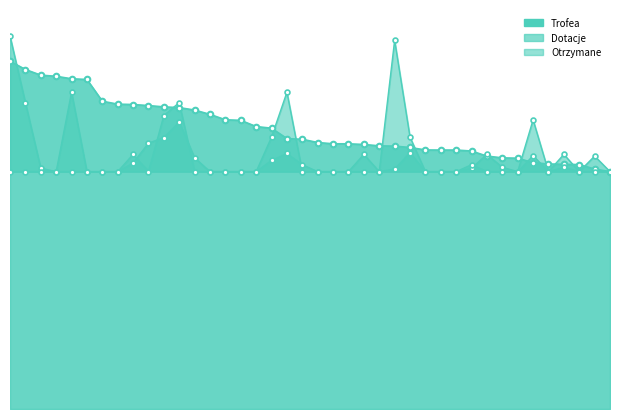

Reading left to right, list all the values displayed in this chart.

Trofea: 8059	7866	7735	7709	7651	7635	7131	7063	7055	7030	7000	6983	6926	6826	6701	6688	6544	6506	6265	6249	6174	6145	6144	6129	6097	6091	6059	6002	6000	6000	5977	5859	5819	5811	5707	5677	5670	5663	5560	5500
Dotacje: 8640	7100	5580	5500	7340	5500	5500	5500	5700	6160	6290	6650	5820	5500	5500	5500	5500	5760	5920	5660	5500	5500	5500	5500	5500	5560	5940	5500	5500	5500	5580	5900	5600	5500	5870	5500	5600	5500	5860	5500
Otrzymane: 5500	5500	5500	5500	5500	5500	5500	5500	5900	5500	6800	7100	5500	5500	5500	5500	5500	6300	7340	5500	5500	5500	5500	5900	5500	8540	6300	5500	5500	5500	5660	5500	5500	5500	6700	5500	5900	5500	5500	5500